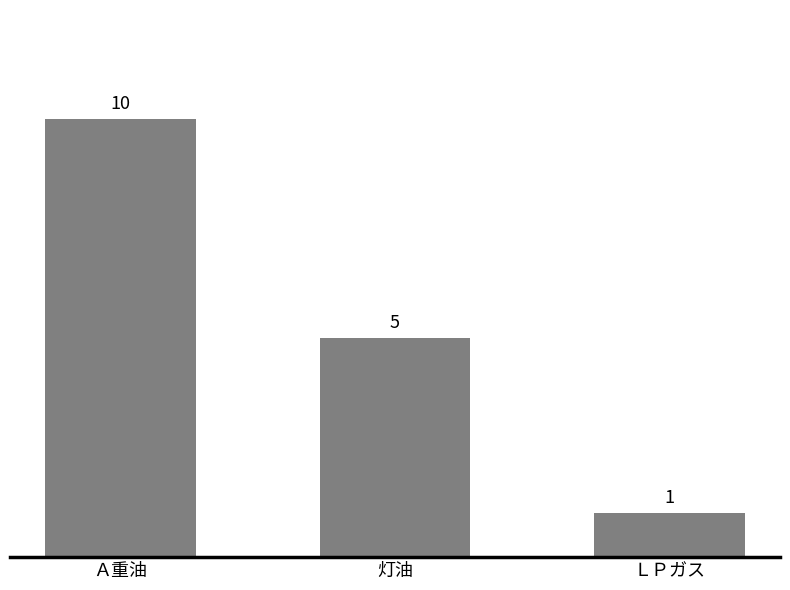

What is the label of the 1st bar from the right?

ＬＰガス